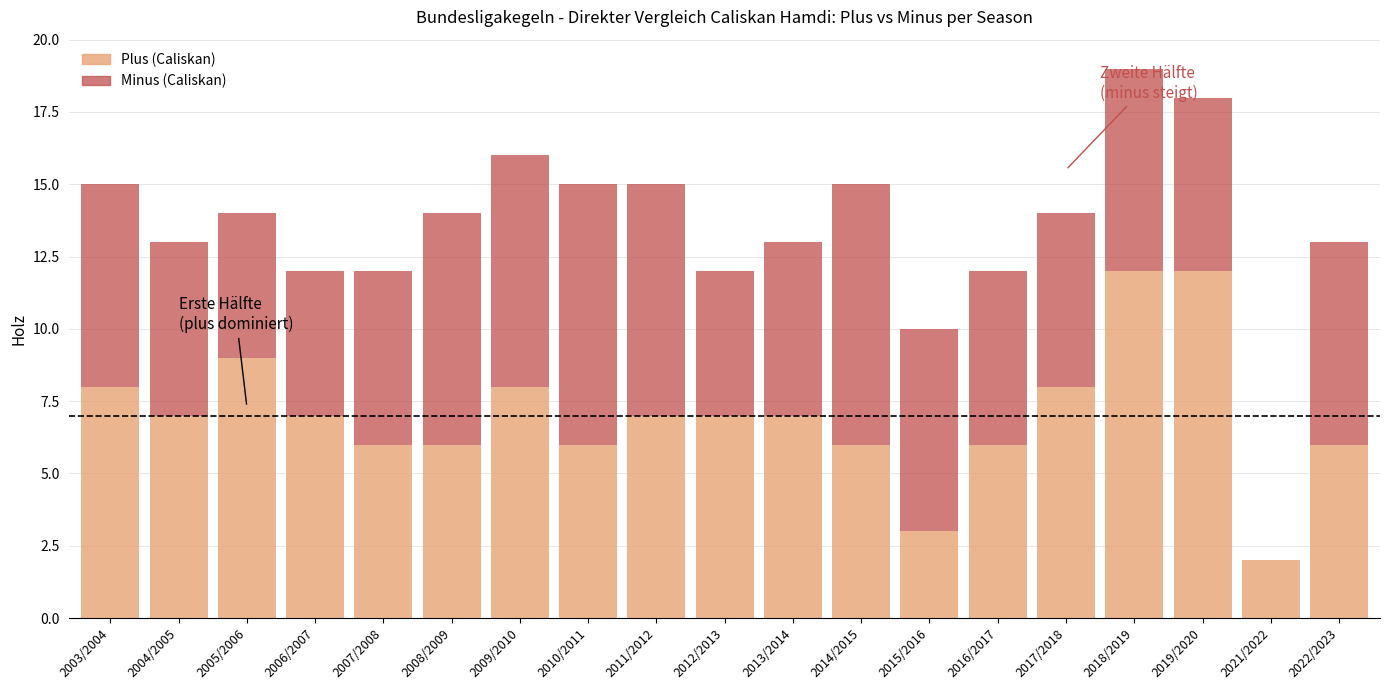

What is the approximate value of Plus (Caliskan) at 2004/2005, to the nearest 10?

10